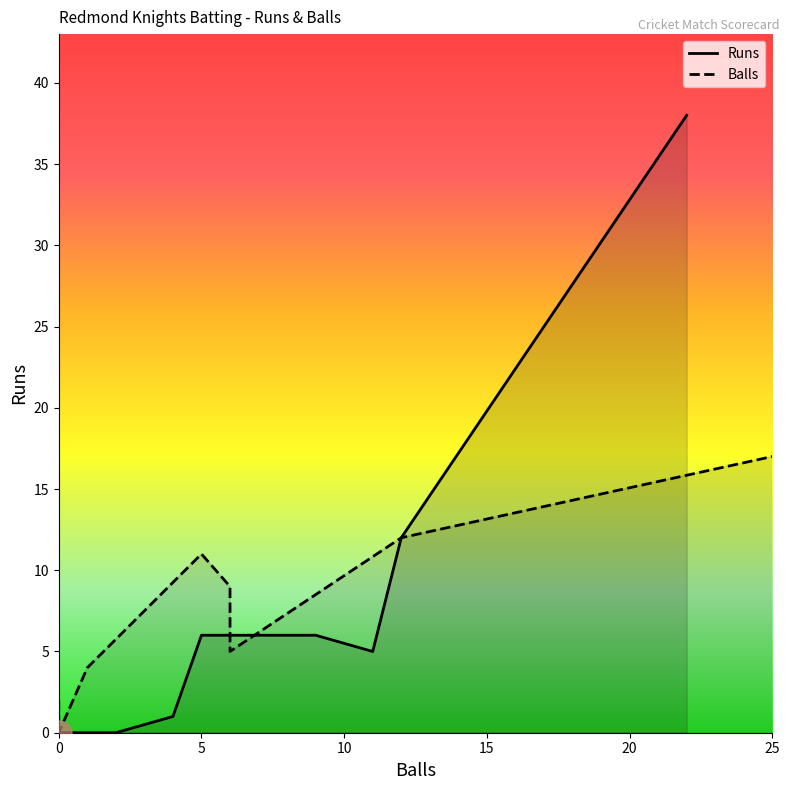

Is it true that Balls equals 3 at Pavan C?

False